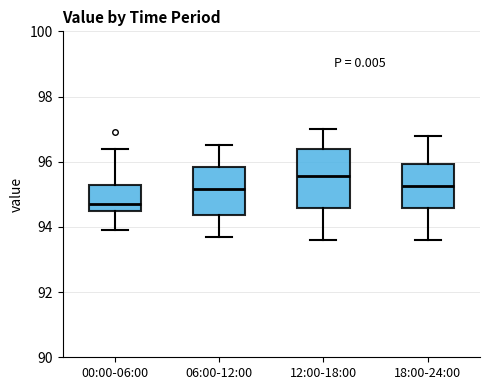

Reading left to right, read every box against the y-axis: the position of its median line, the range the box covers, and the ends of its whiskers. The values are not printed on the chart, so give them approximately, as read against the axis.

00:00-06:00: median 94.8, box 94.4 to 95.4, whiskers 94.0 to 96.4
06:00-12:00: median 95.2, box 94.4 to 95.8, whiskers 93.8 to 96.6
12:00-18:00: median 95.6, box 94.6 to 96.4, whiskers 93.6 to 97.0
18:00-24:00: median 95.2, box 94.6 to 96.0, whiskers 93.6 to 96.8